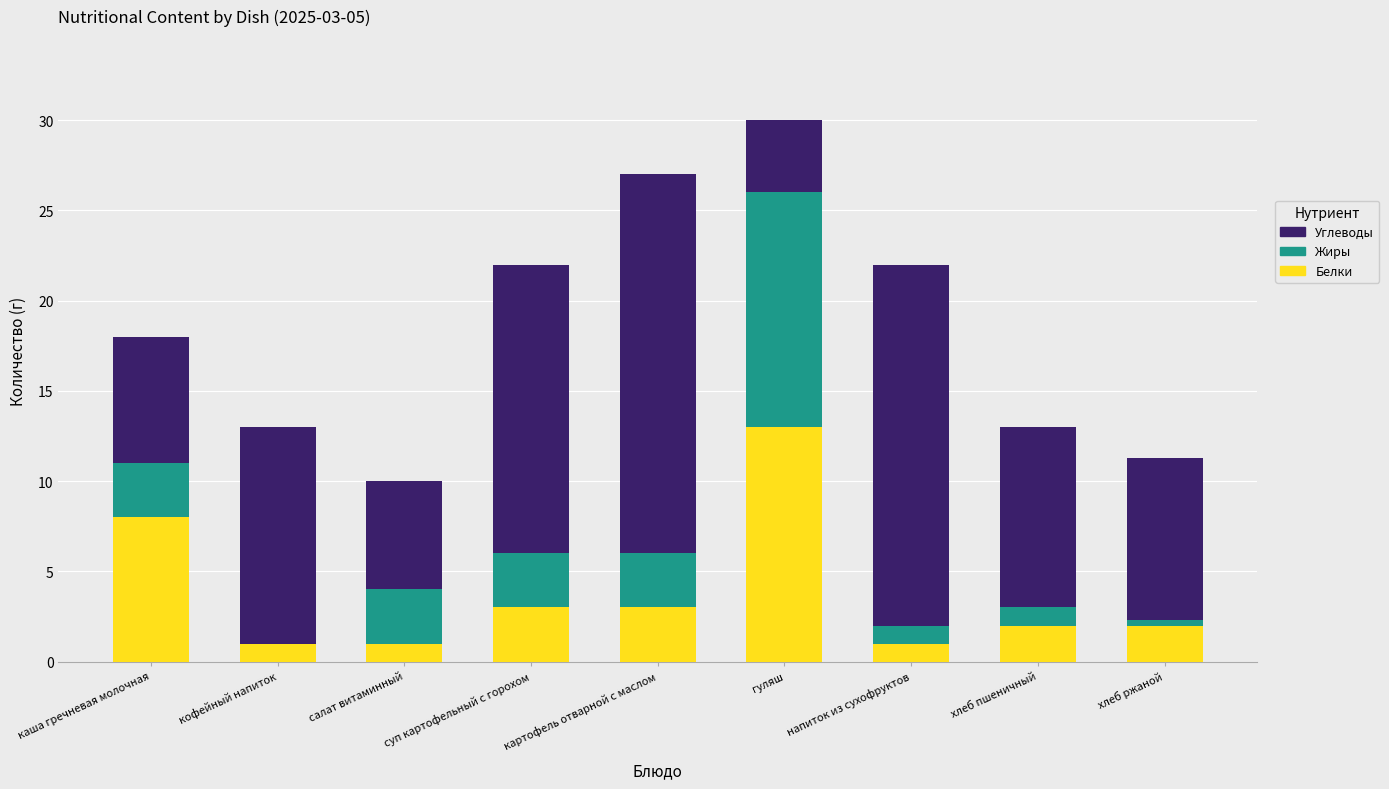

What is the highest value of the Белки series?

13.0